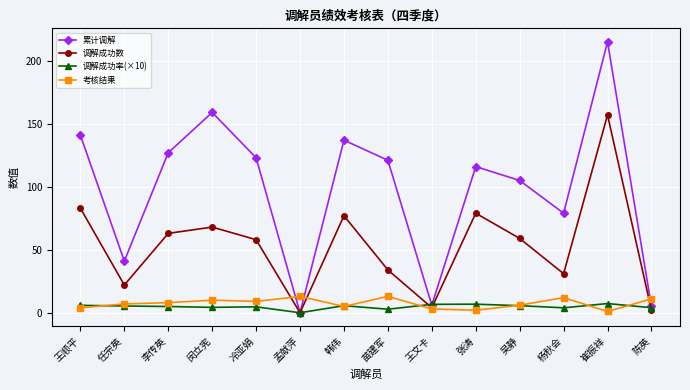

What is the sum of all 考核结果 values?

104.0